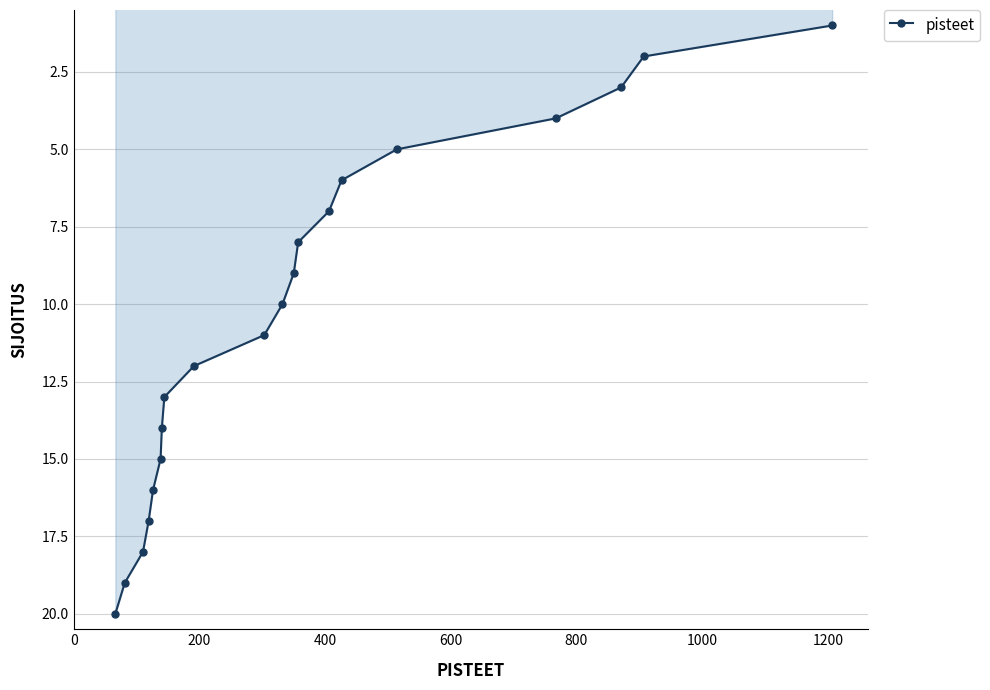

What is the greatest value displayed?

20